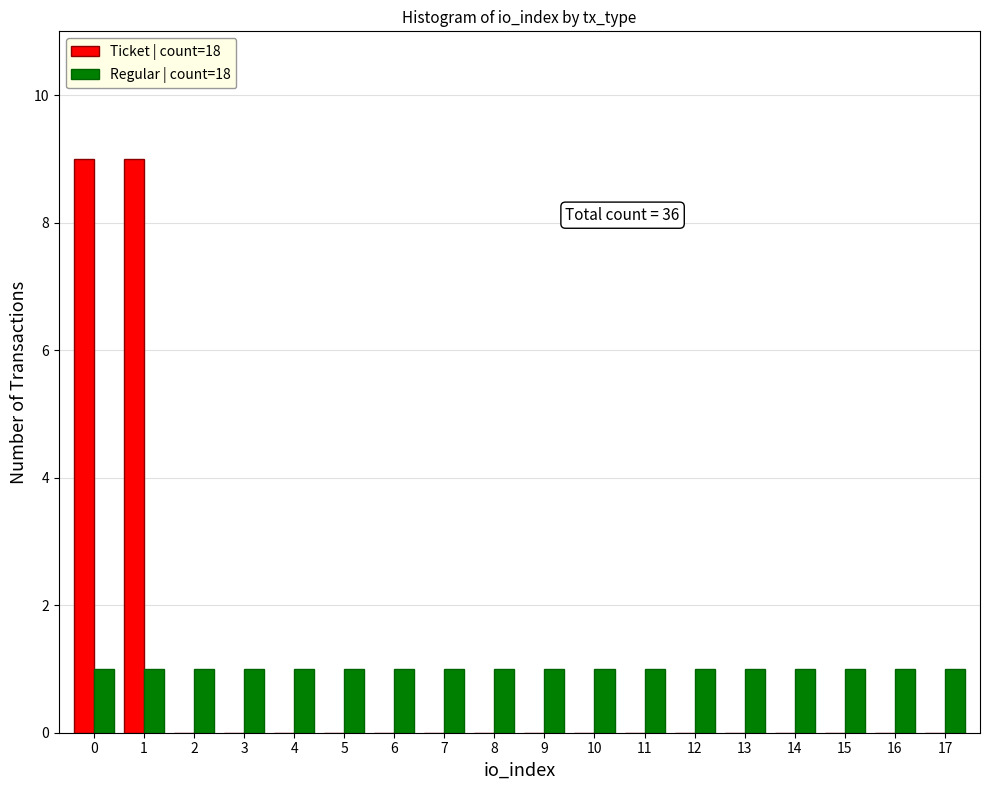

Is the value of Regular | count=18 at 1 greater than the value of Ticket | count=18 at 5?

Yes